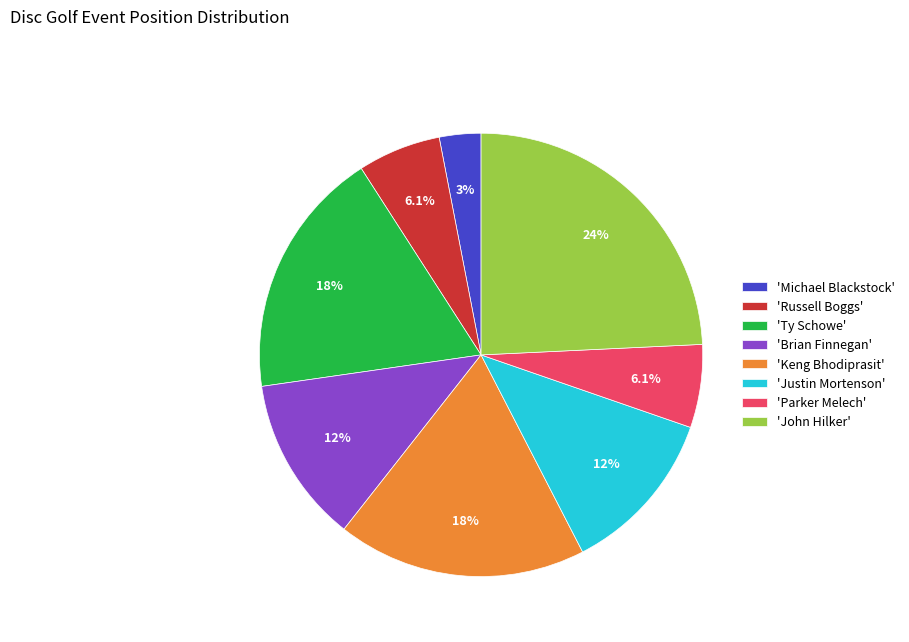

How many segments does this pie chart have?

8